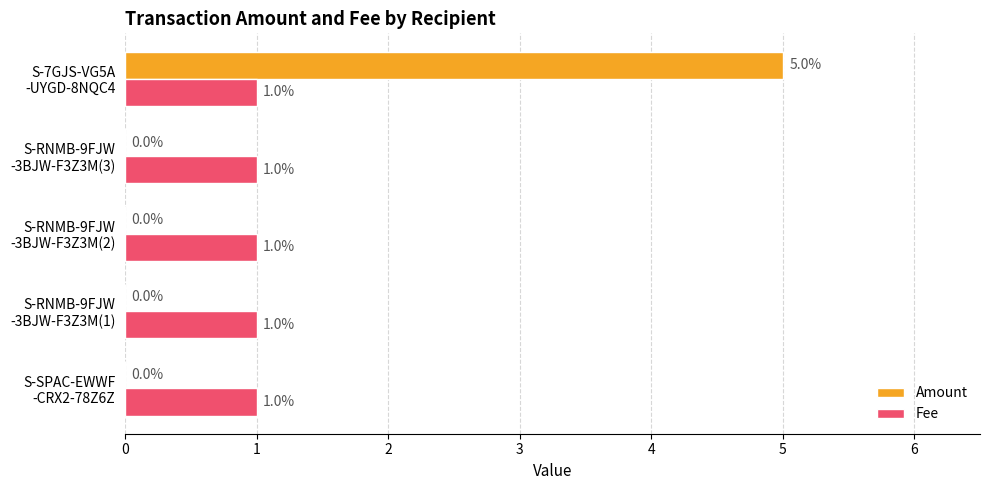

What is the maximum value shown in the chart?

5